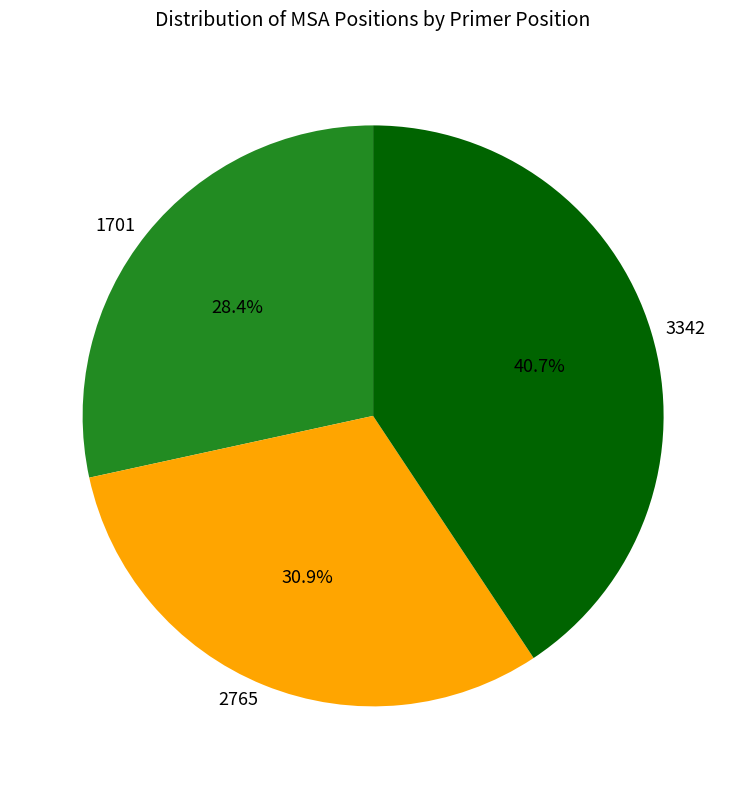

To the nearest percent, what is the combined percentage of 1701 and 2765?

59%